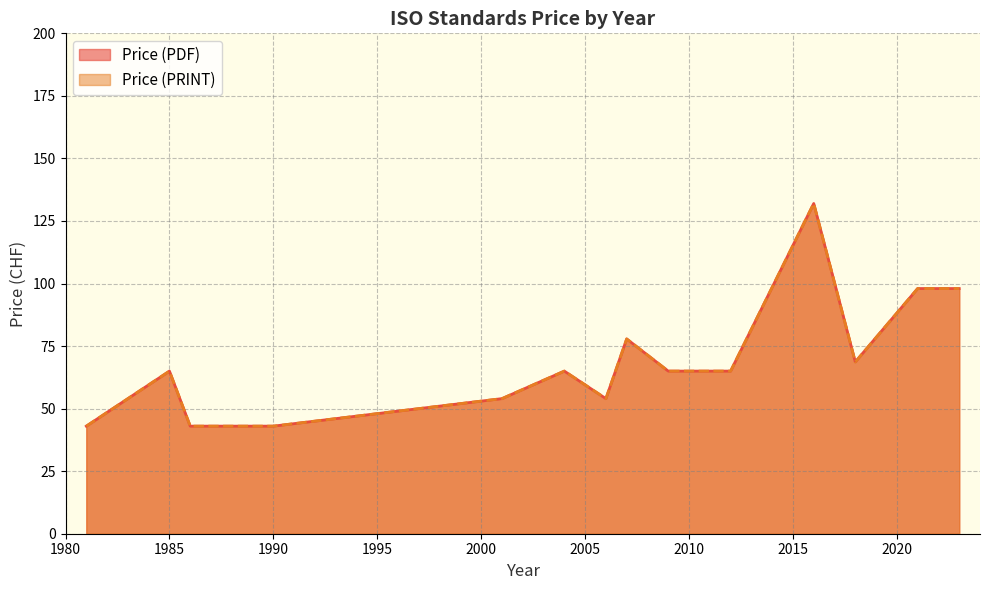

Which series has the largest total across all categories?

Price (PDF)